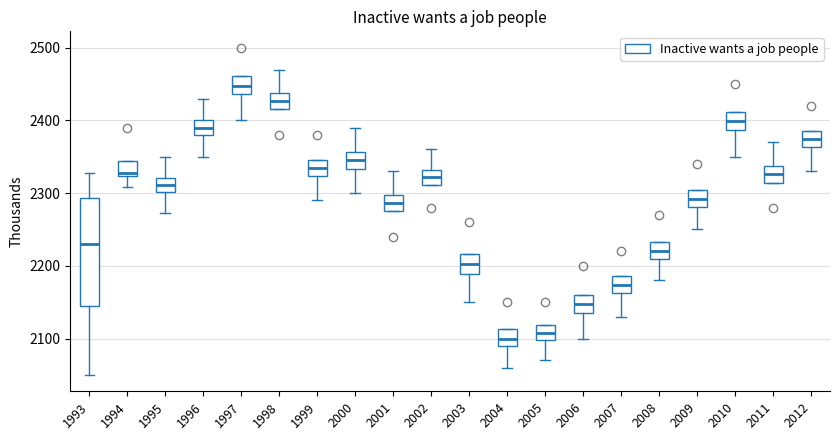

Reading left to right, read every box against the y-axis: the position of its median line, the range the box covers, and the ends of its whiskers. The values are not printed on the chart, so give them approximately, as read against the axis.

1993: median 2230, box 2150 to 2290, whiskers 2050 to 2330
1994: median 2330, box 2320 to 2340, whiskers 2310 to 2340
1995: median 2310, box 2300 to 2320, whiskers 2270 to 2350
1996: median 2390, box 2380 to 2400, whiskers 2350 to 2430
1997: median 2450, box 2440 to 2460, whiskers 2400 to 2460
1998: median 2430, box 2420 to 2440, whiskers 2420 to 2470
1999: median 2330, box 2320 to 2350, whiskers 2290 to 2350
2000: median 2350, box 2330 to 2360, whiskers 2300 to 2390
2001: median 2290, box 2280 to 2300, whiskers 2280 to 2330
2002: median 2320, box 2310 to 2330, whiskers 2310 to 2360
2003: median 2200, box 2190 to 2220, whiskers 2150 to 2220
2004: median 2100, box 2090 to 2110, whiskers 2060 to 2110
2005: median 2110, box 2100 to 2120, whiskers 2070 to 2120
2006: median 2150, box 2140 to 2160, whiskers 2100 to 2160
2007: median 2170, box 2160 to 2190, whiskers 2130 to 2190
2008: median 2220, box 2210 to 2230, whiskers 2180 to 2230
2009: median 2290, box 2280 to 2300, whiskers 2250 to 2300
2010: median 2400, box 2390 to 2410, whiskers 2350 to 2410
2011: median 2330, box 2310 to 2340, whiskers 2310 to 2370
2012: median 2370, box 2360 to 2390, whiskers 2330 to 2390